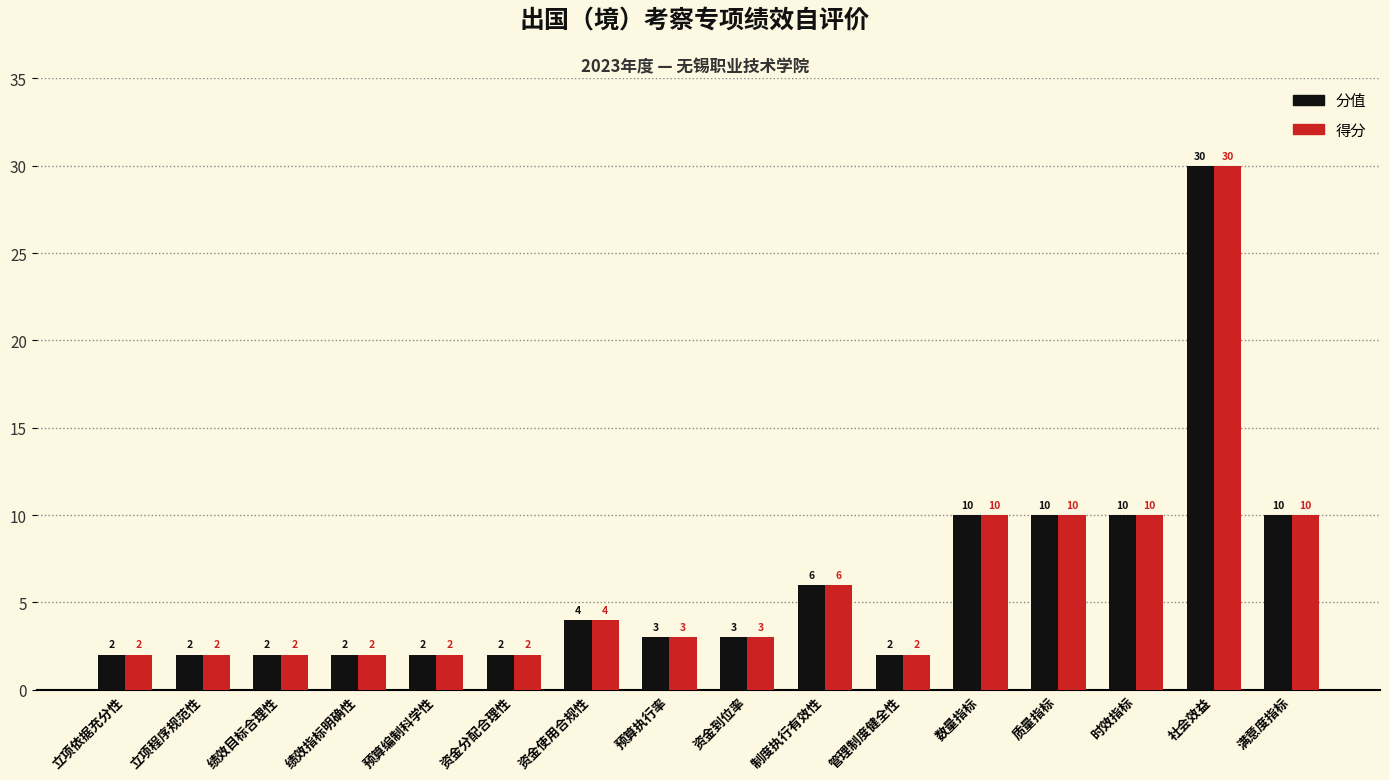

At which category is the sum across all series the highest?

社会效益